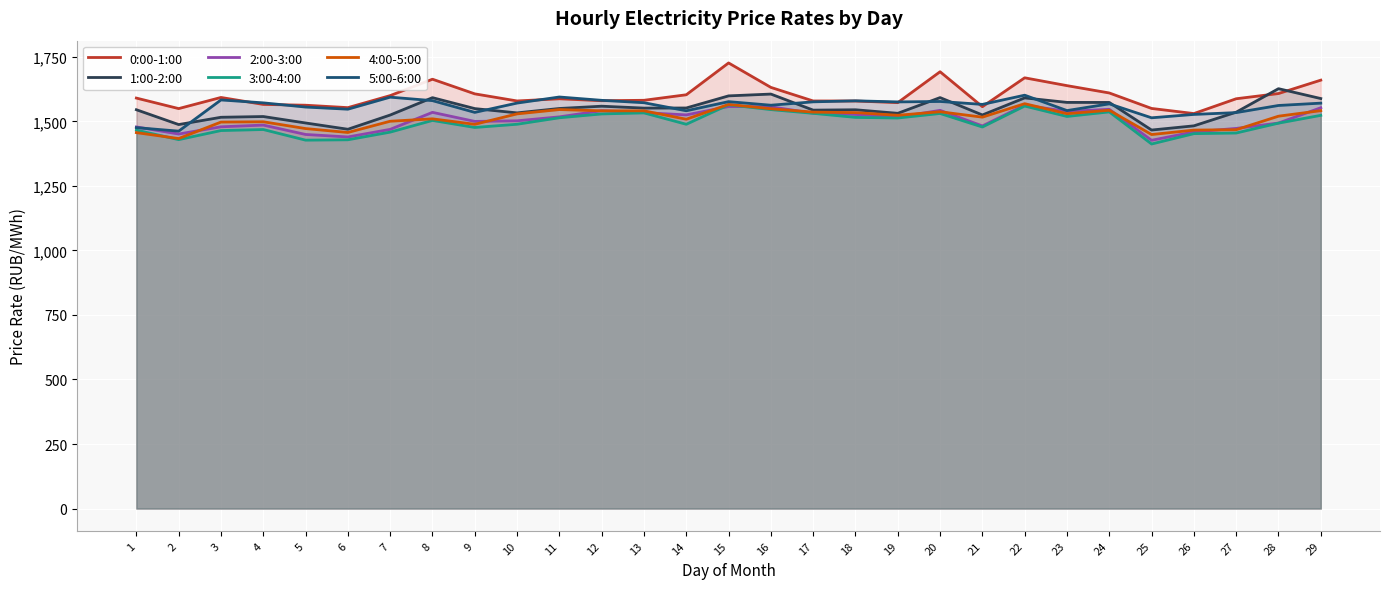

Which series changed the most between 11 and 14?

5:00-6:00